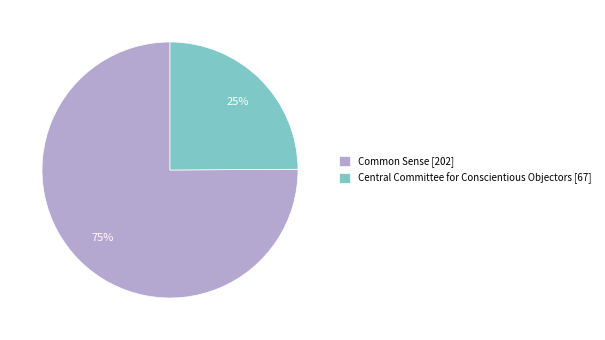

What is the smallest slice in the pie chart?

Central Committee for Conscientious Objectors